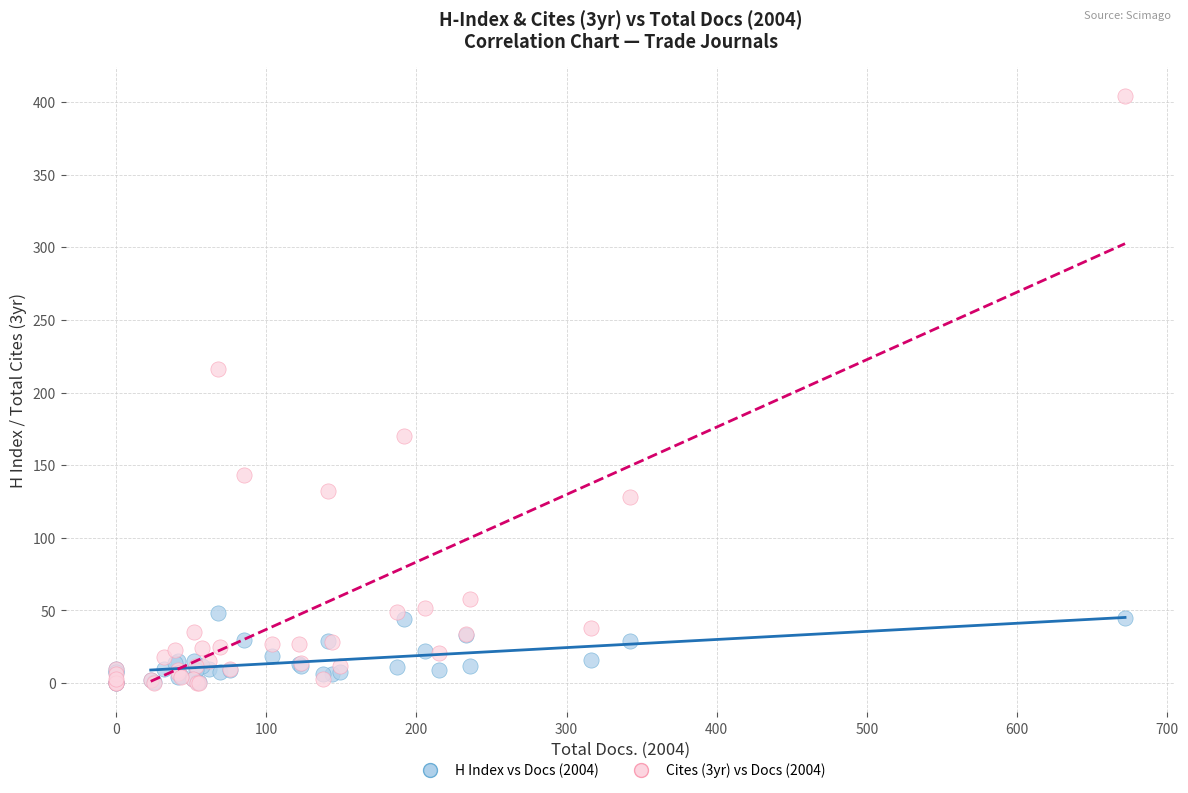

Across all series, what Y value is closest to 202?

216